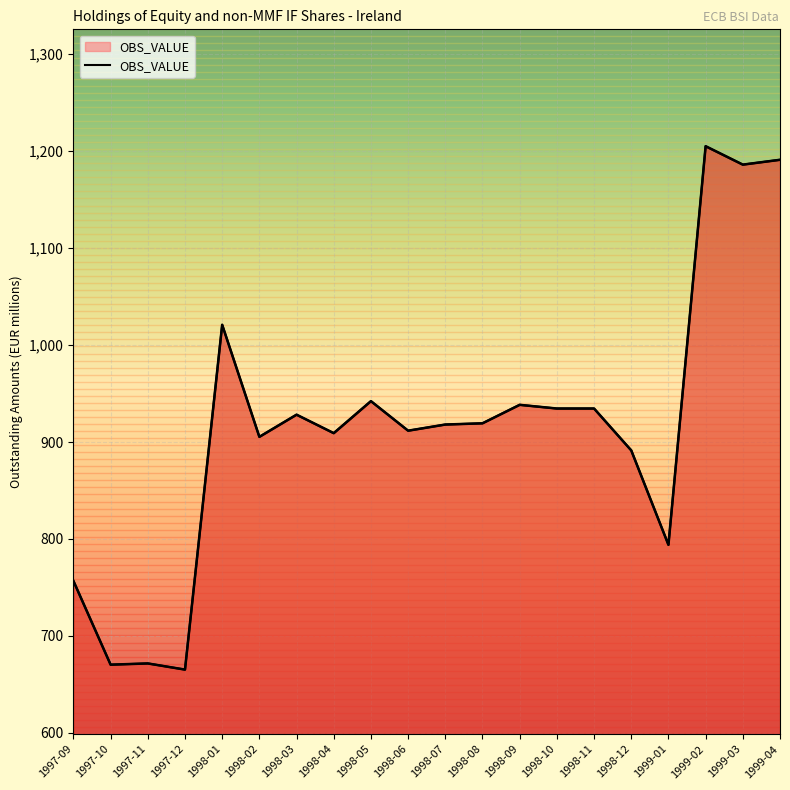

How many lines are shown in the chart?

1